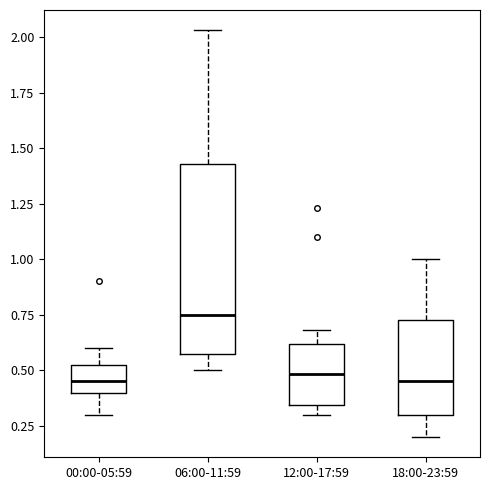

Reading left to right, read every box against the y-axis: the position of its median line, the range the box covers, and the ends of its whiskers. The values are not printed on the chart, so give them approximately, as read against the axis.

00:00-05:59: median 0.45, box 0.40 to 0.55, whiskers 0.30 to 0.60
06:00-11:59: median 0.75, box 0.60 to 1.45, whiskers 0.50 to 2.05
12:00-17:59: median 0.50, box 0.35 to 0.60, whiskers 0.30 to 0.70
18:00-23:59: median 0.45, box 0.30 to 0.75, whiskers 0.20 to 1.00